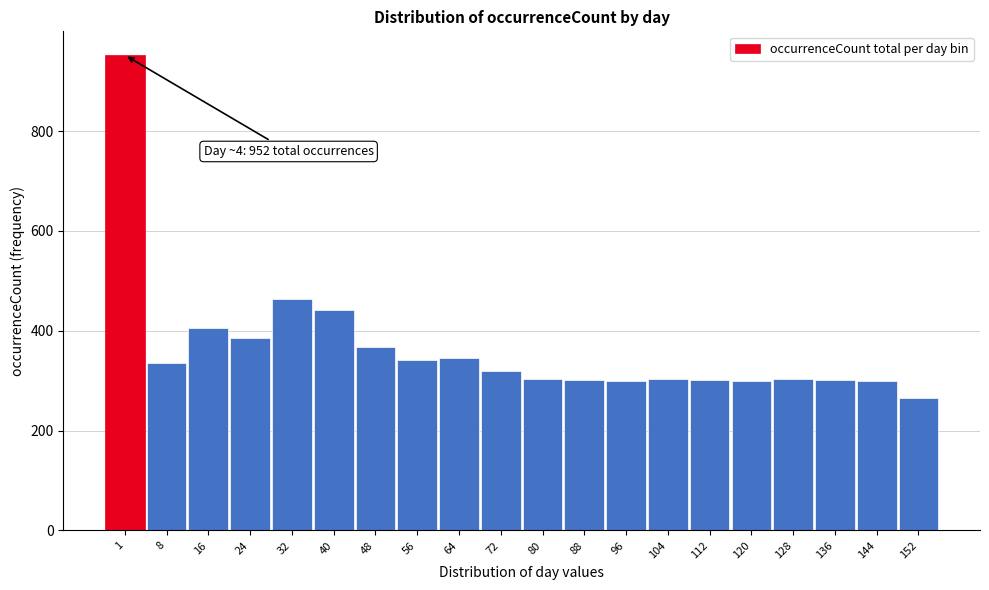

What is the sum of all values?

7335